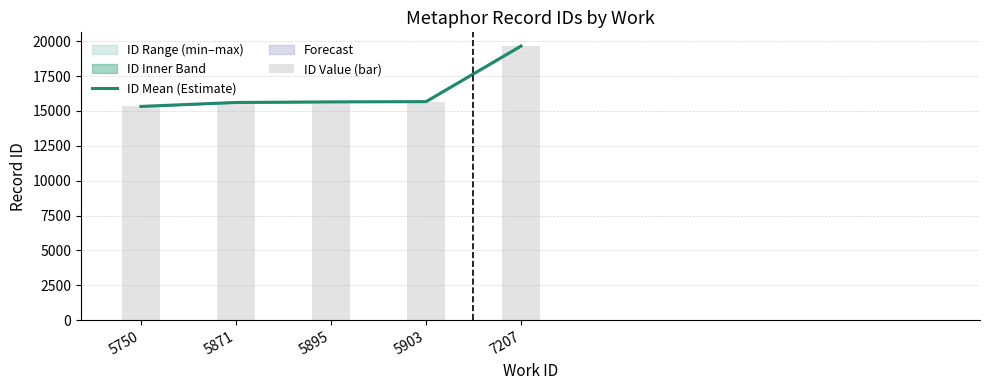

True or false: ID Value (bar) has a value of 34789 at 7207.

False